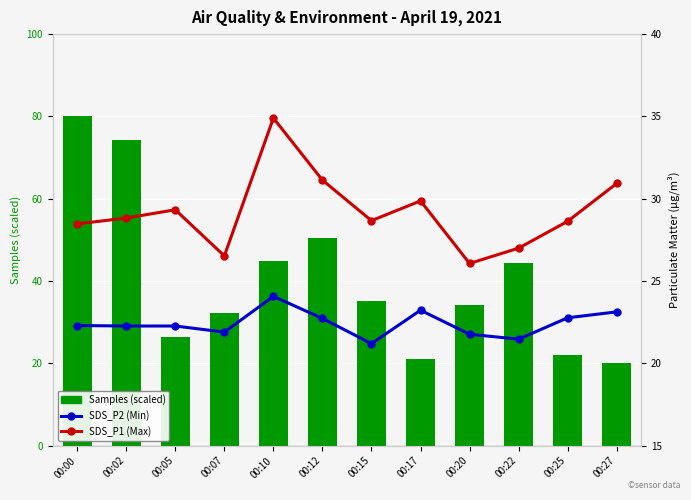

The value of Samples (scaled) at 00:05 is 26.4. True or false?

True